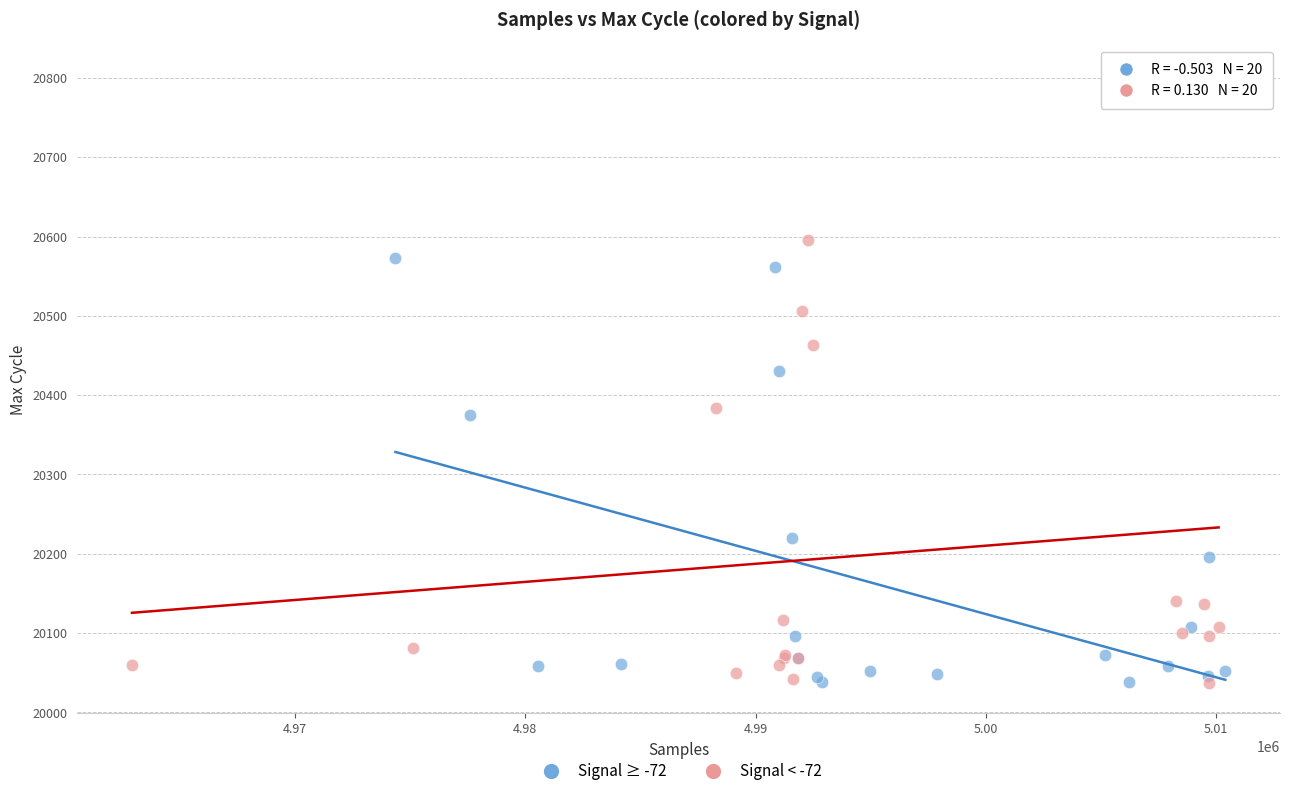

Which series has the widest spread of Y values?

Signal < -72